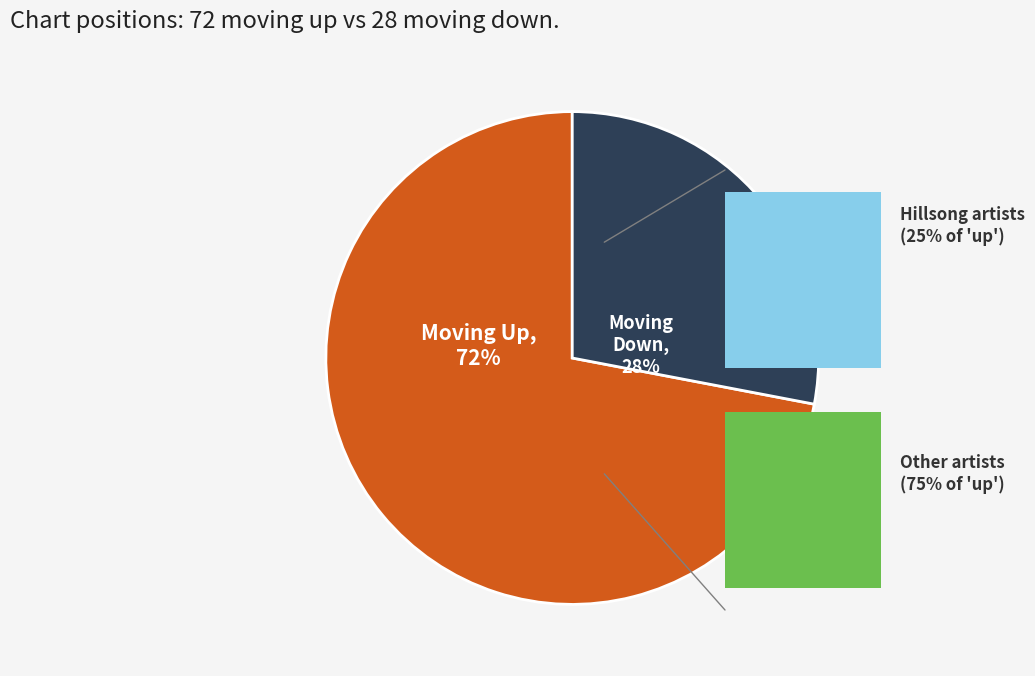

Does any single category account for the majority?

Yes